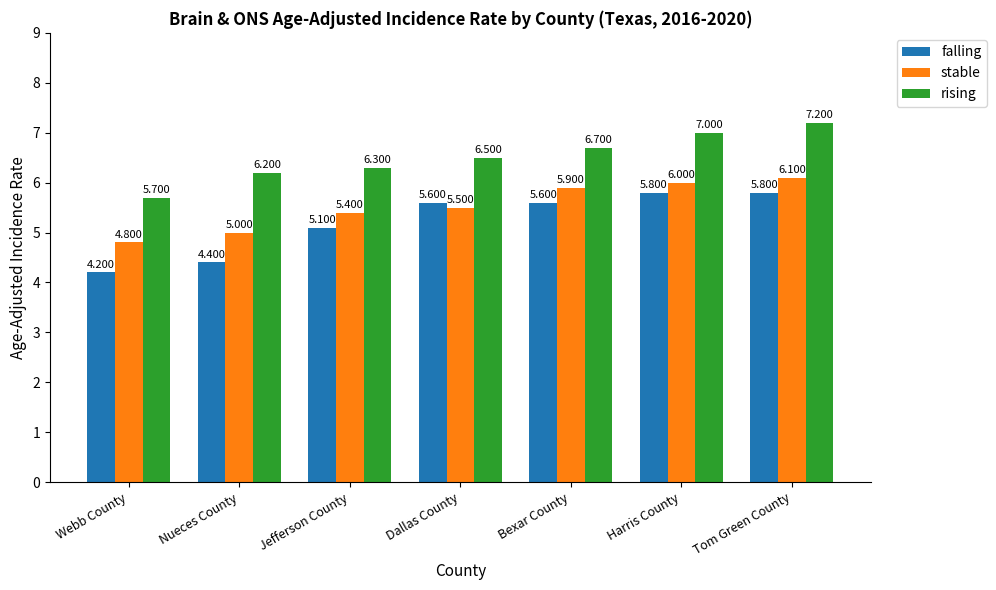

What are all the series names shown in the legend?

falling, stable, rising